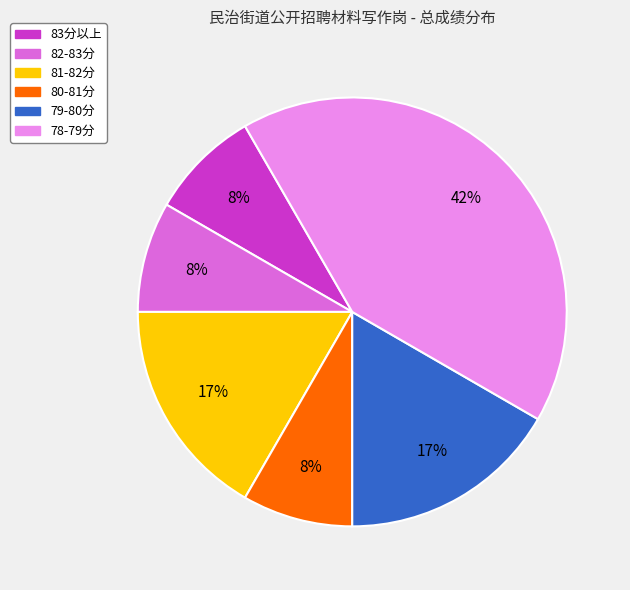

How many slices are in this pie chart?

6